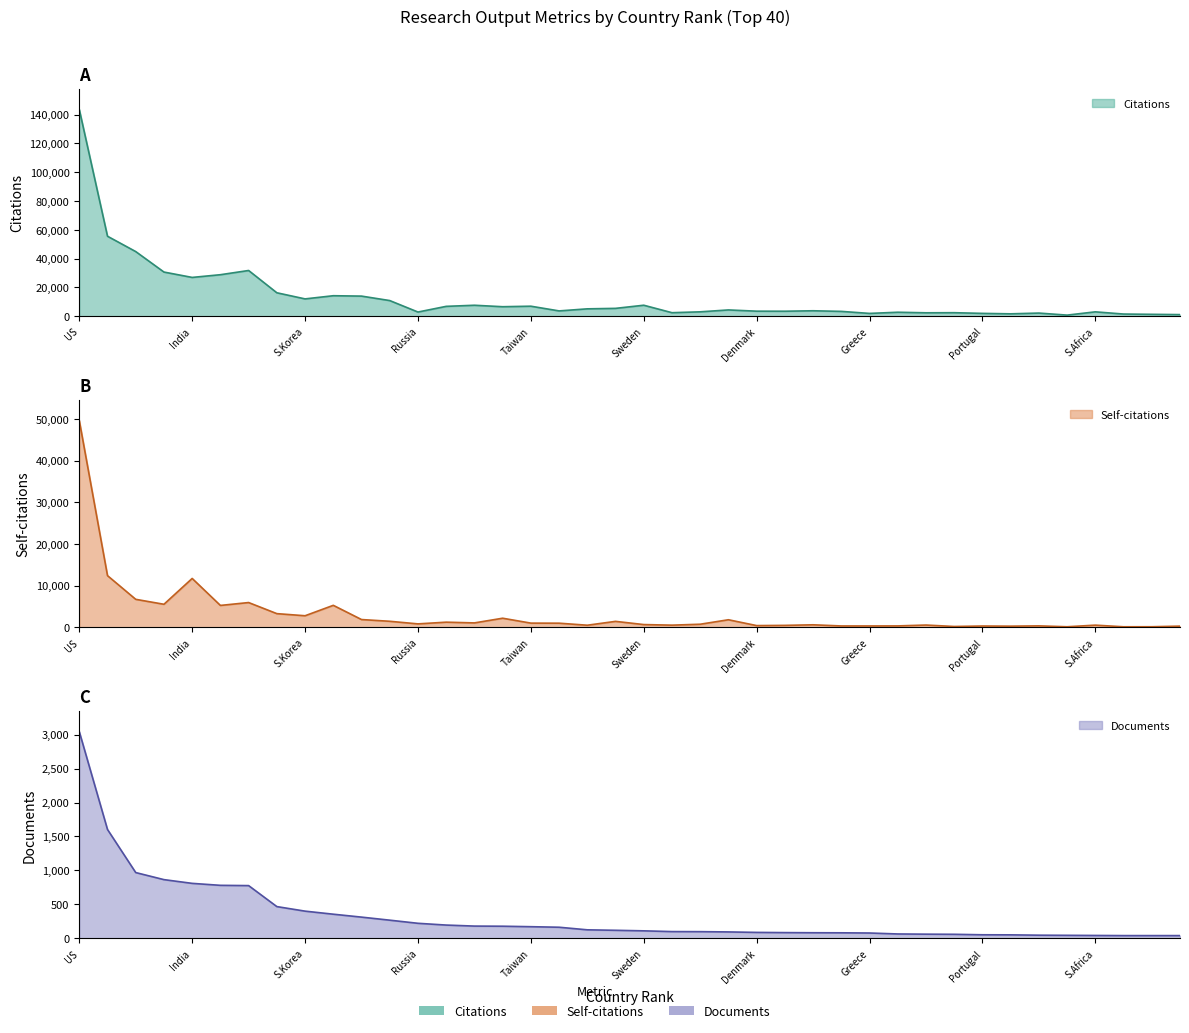

Which series has the largest range (max minus min)?

Citations